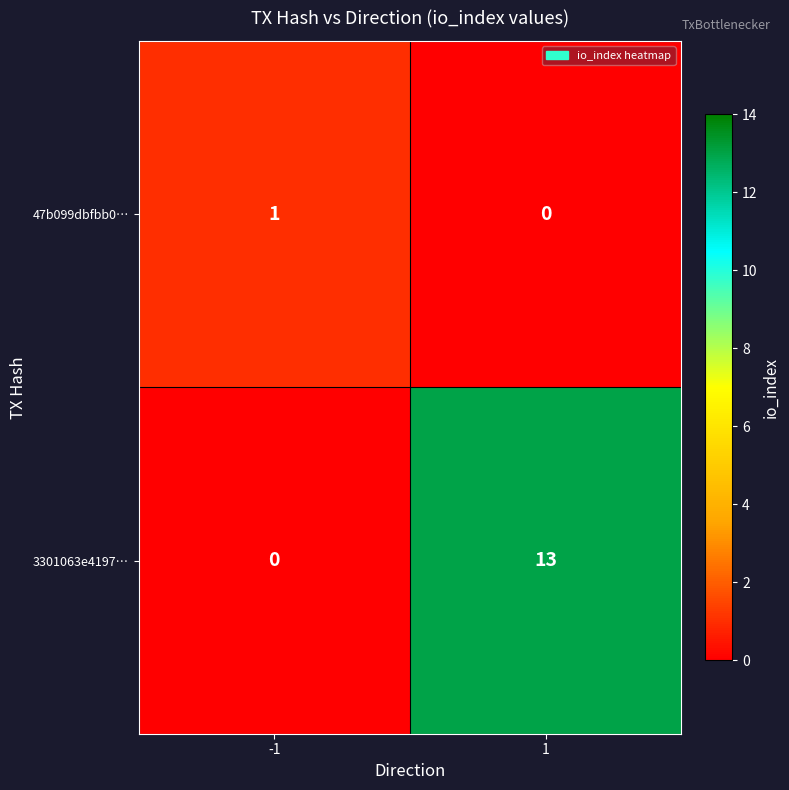

Which series has the widest spread of values?

3301063e4197…